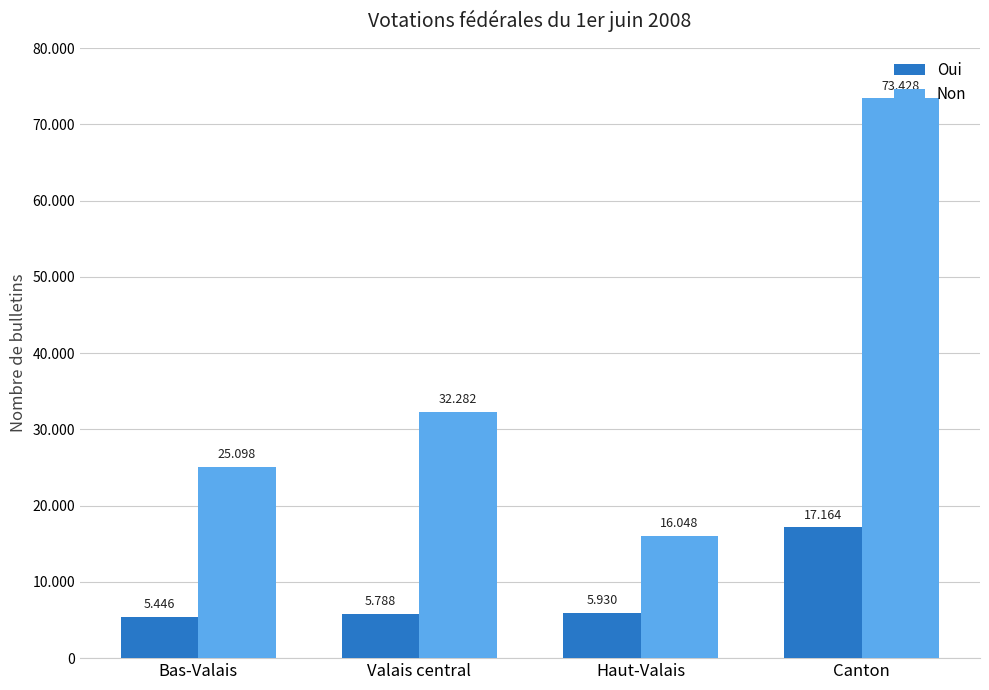

At how many categories does at least one series exceed 45197?

1